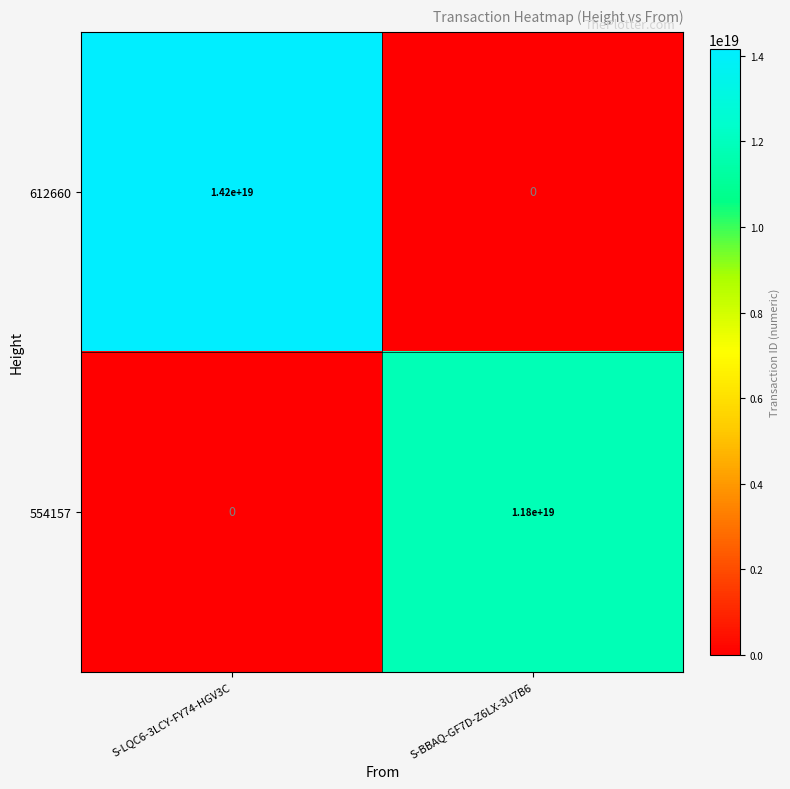

List the labels in order of 612660 value, largest first.

S-LQC6-3LCY-FY74-HGV3C, S-BBAQ-GF7D-Z6LX-3U7B6